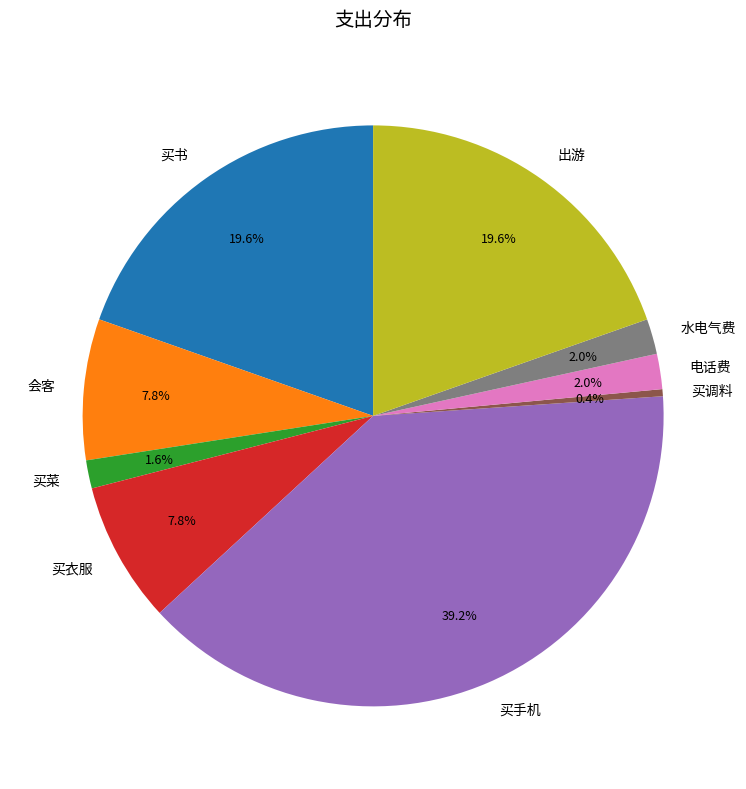

How many segments does this pie chart have?

9